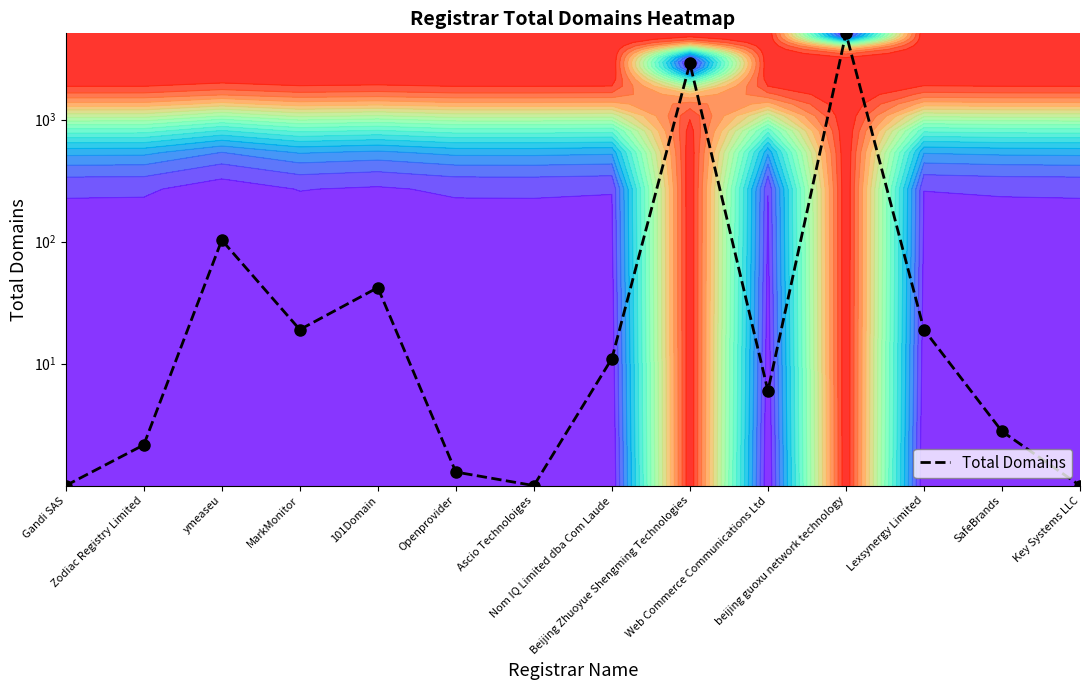

Where is the data nearest to the value 2552?

Beijing Zhuoyue Shengming Technologies